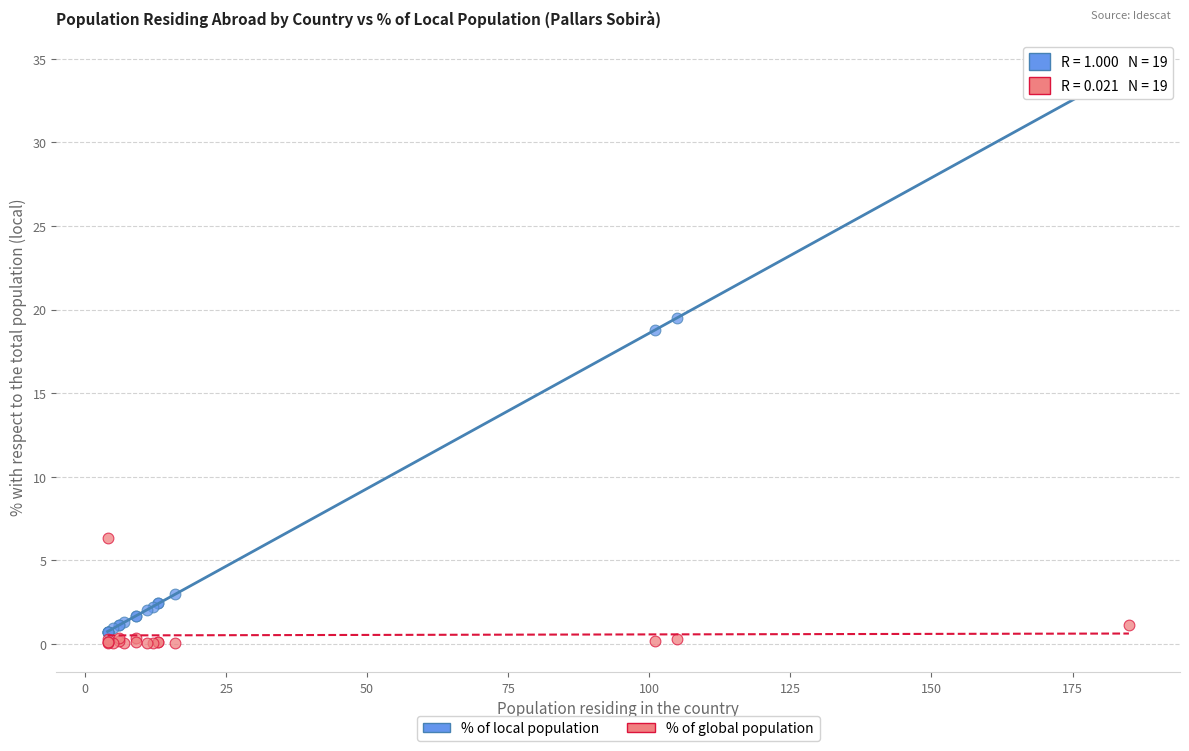

In the % of local population series, what Y value is closest to 17?

18.8